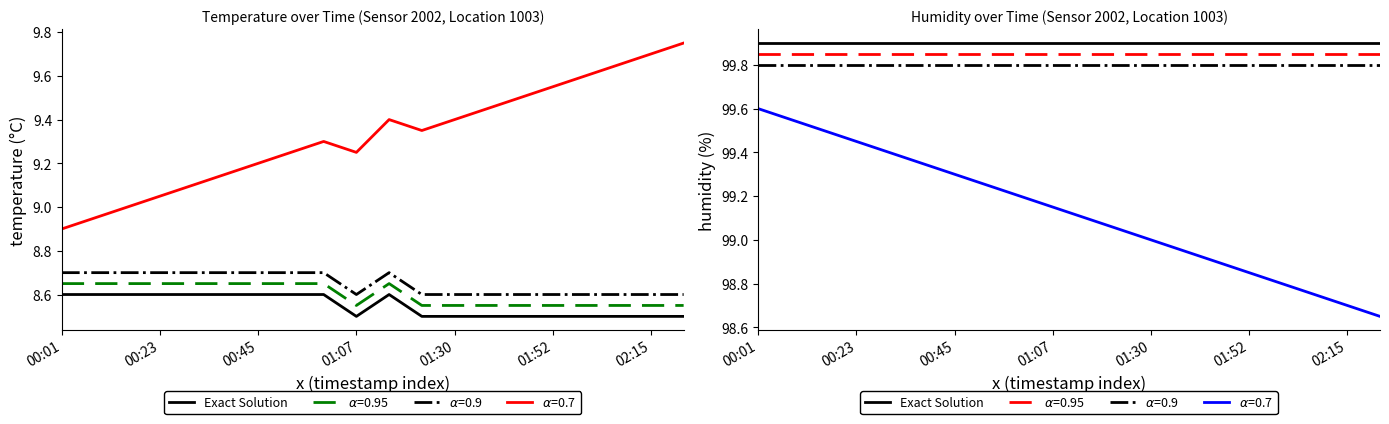

Does the chart display data point markers on the line(s)?

No